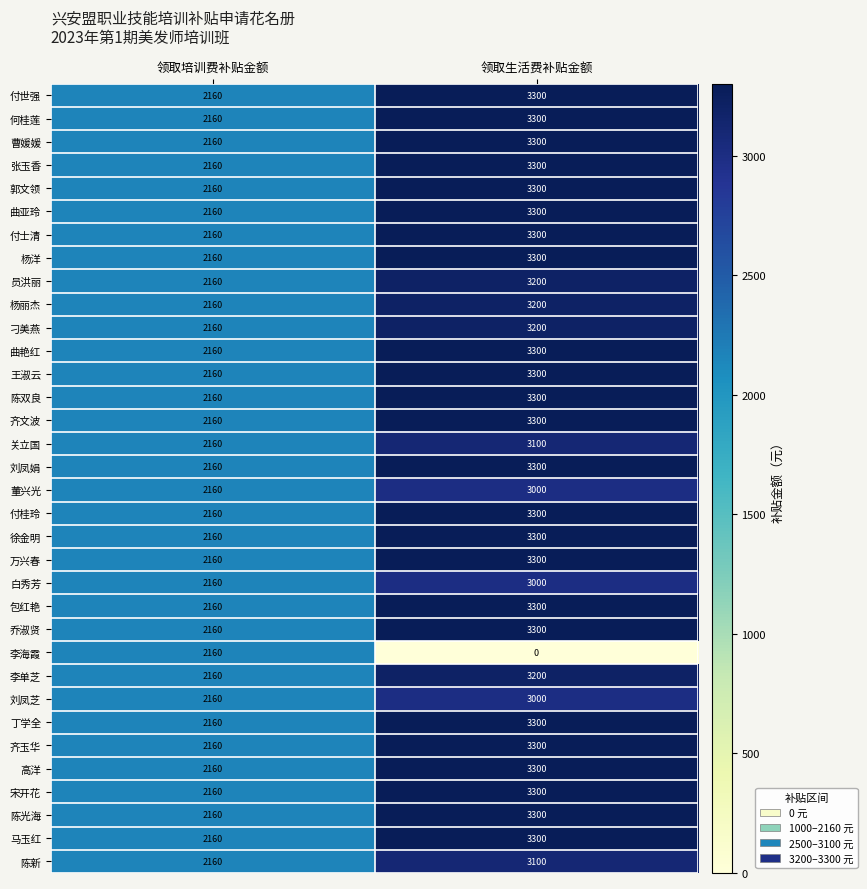

What is the greatest value displayed?

3300